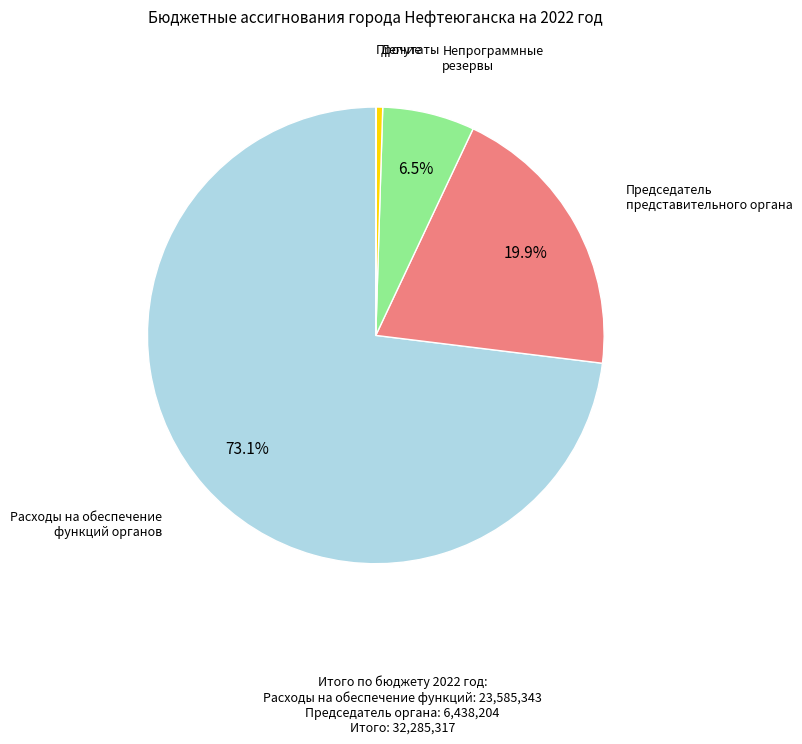

Is there any slice that represents more than half of the pie?

Yes